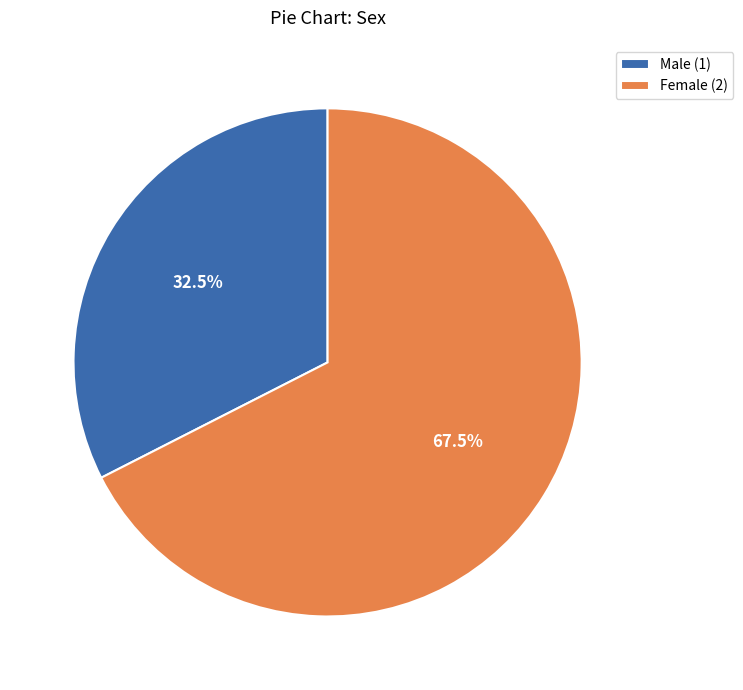

What is the ratio of the value at Male (1) to the value at Female (2)?

0.5